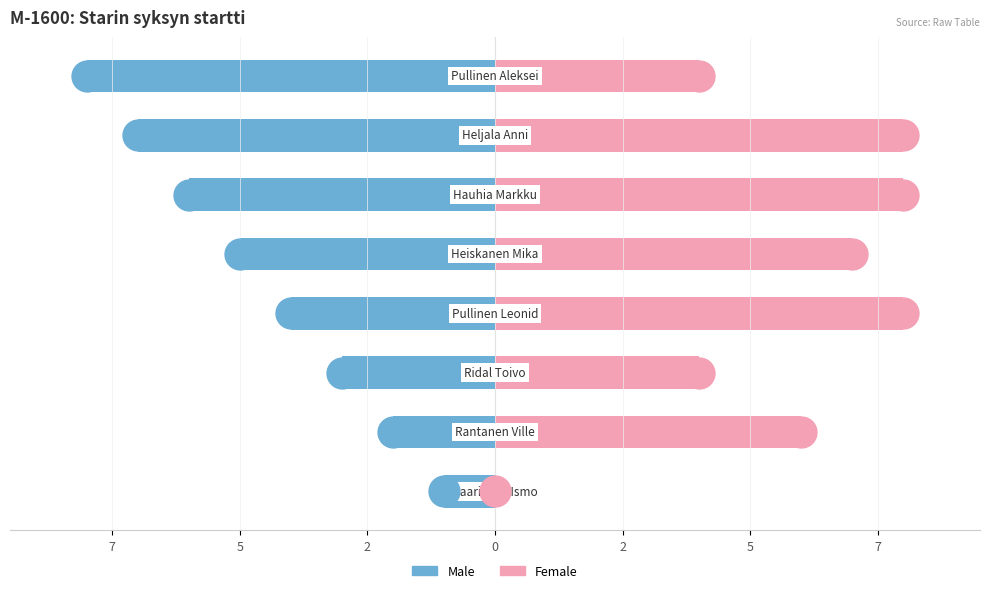

Which series has the largest total across all categories?

Female